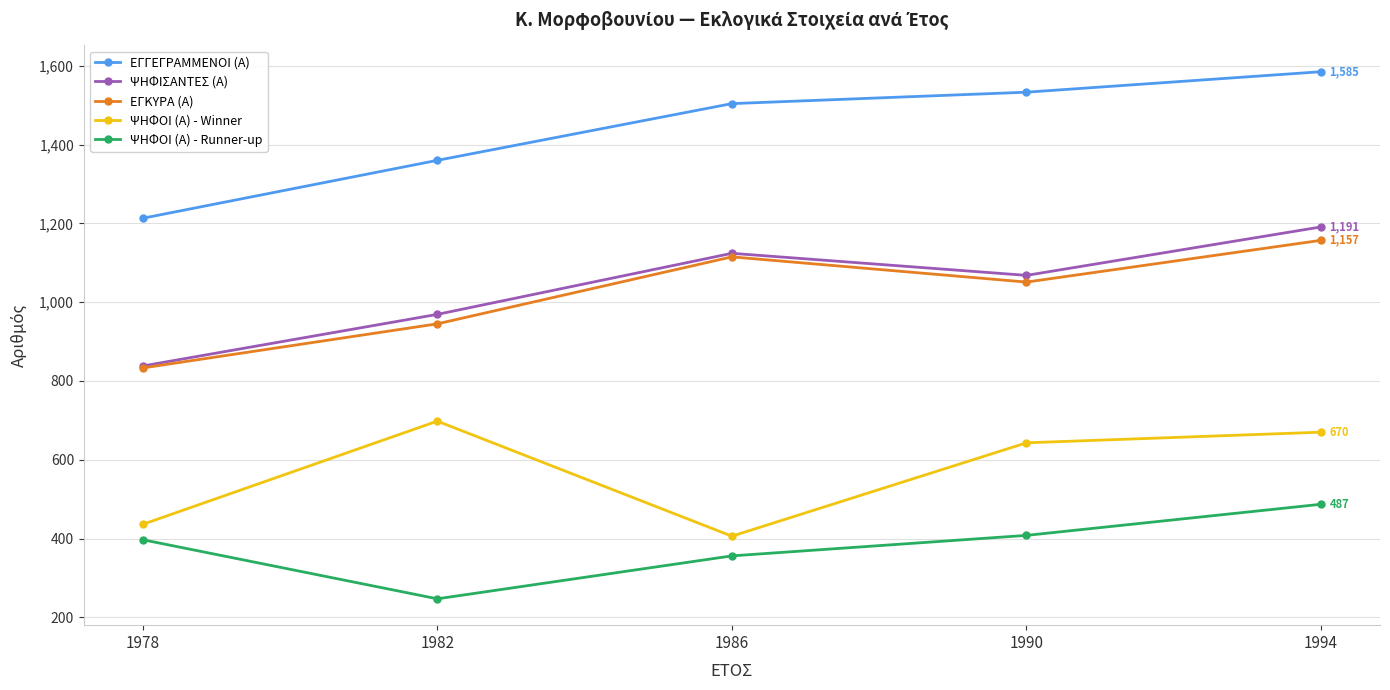

List the labels in order of ΕΓΓΕΓΡΑΜΜΕΝΟΙ (Α) value, largest first.

1994, 1990, 1986, 1982, 1978